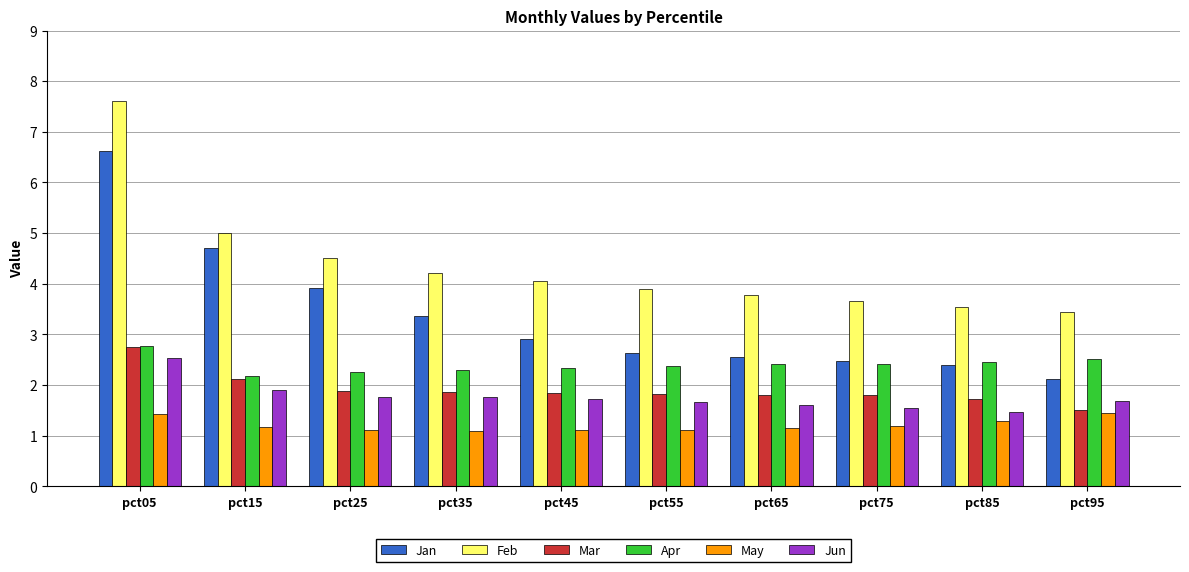

What is the greatest value displayed?

7.6